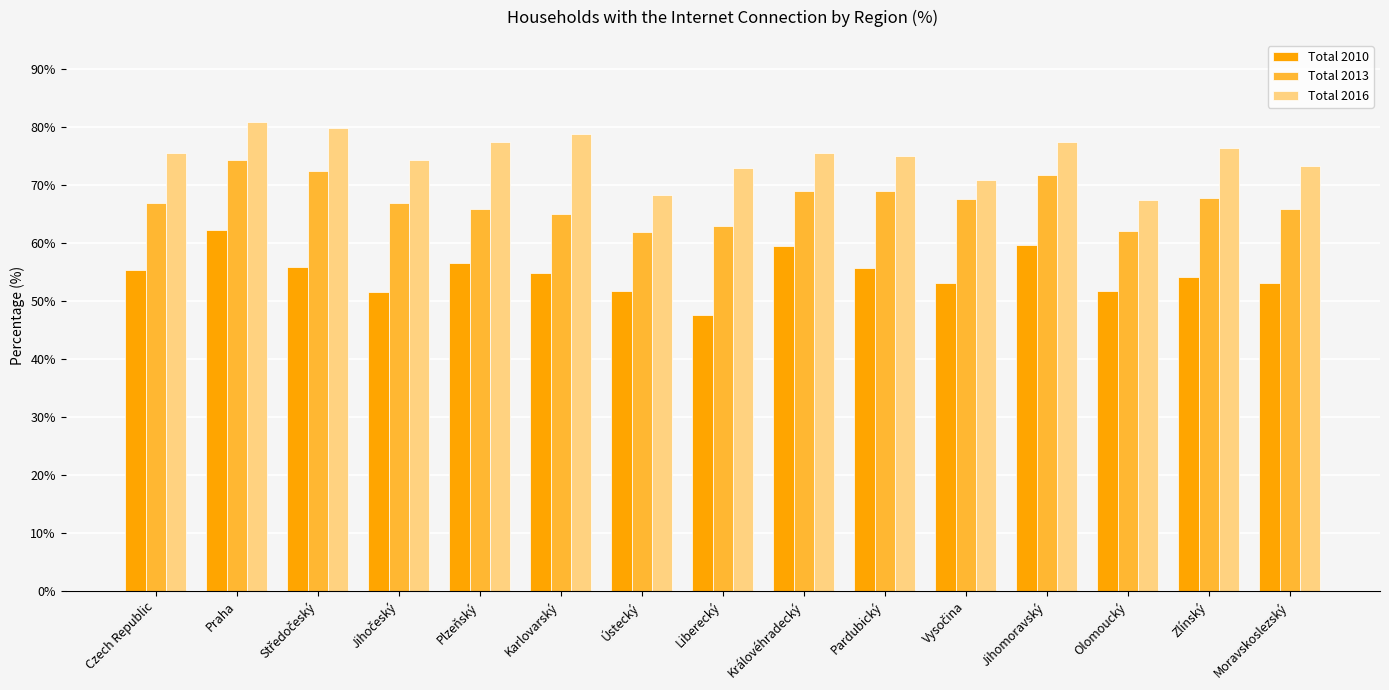

What is the highest value of the Total 2016 series?

80.8